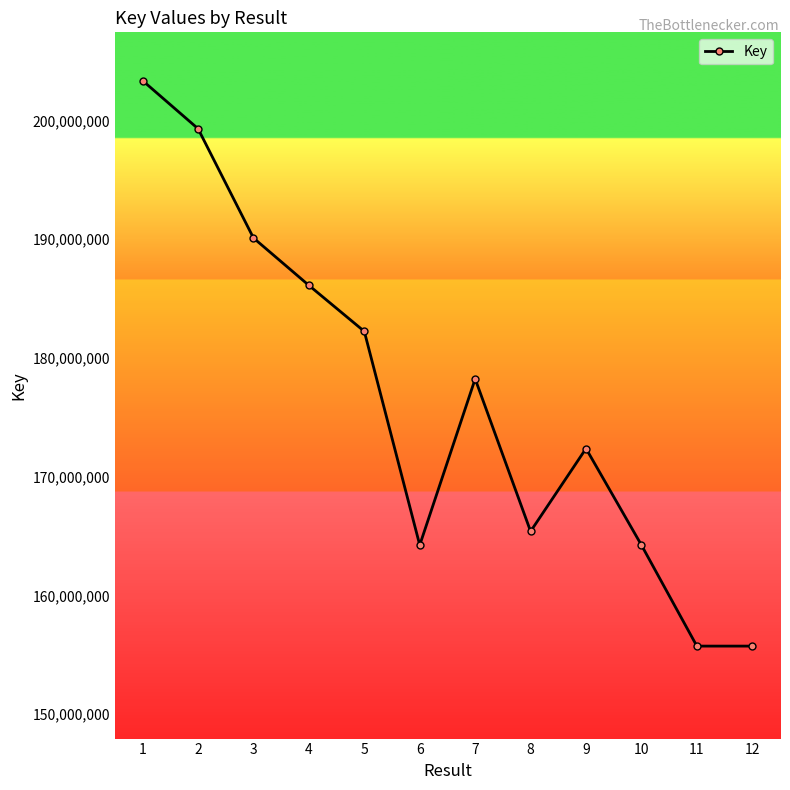

What is the sum of all values?

2117121983